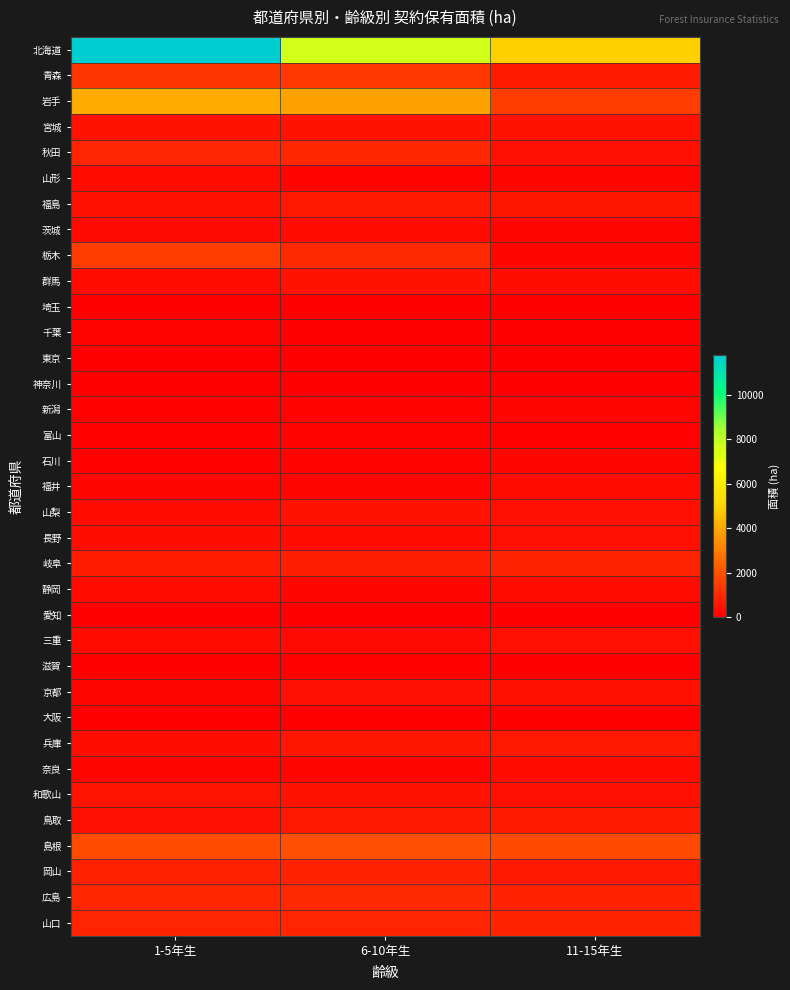

Between 1-5年生 and 11-15年生, which series saw the biggest shift?

北海道